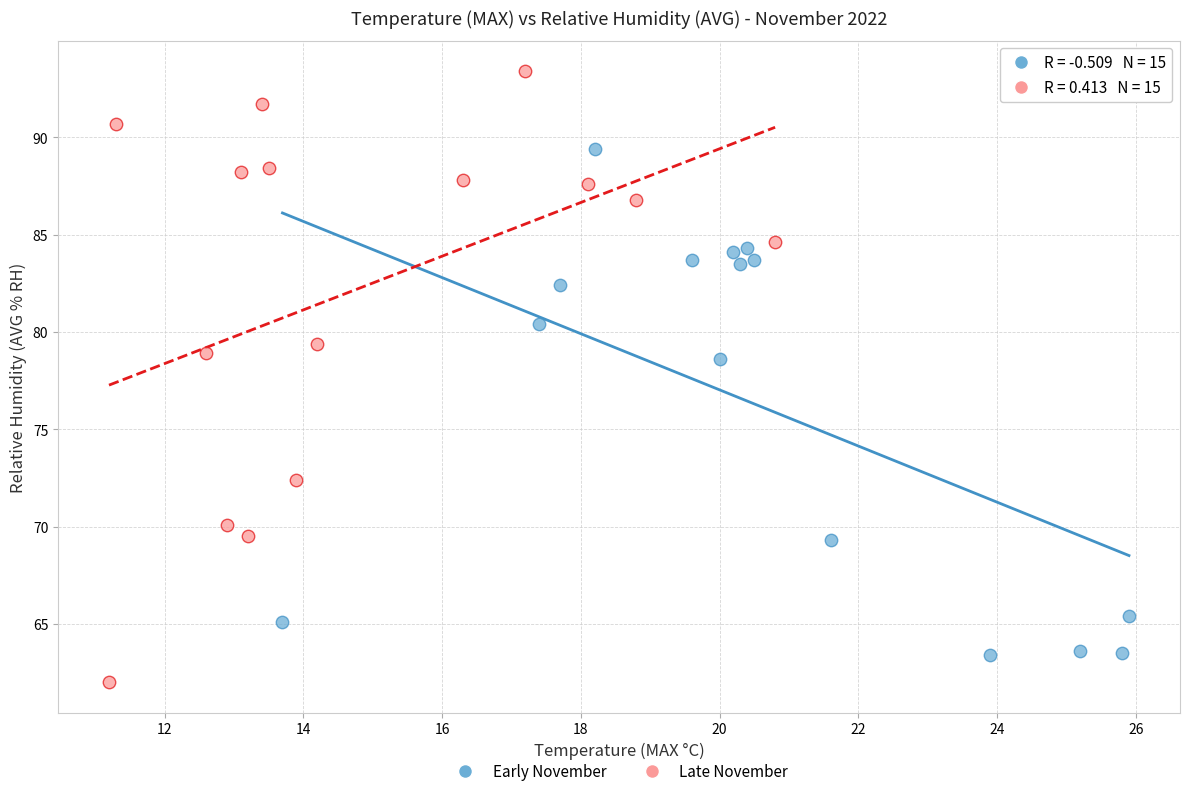

Which series has the largest Y range (max minus min)?

Late November